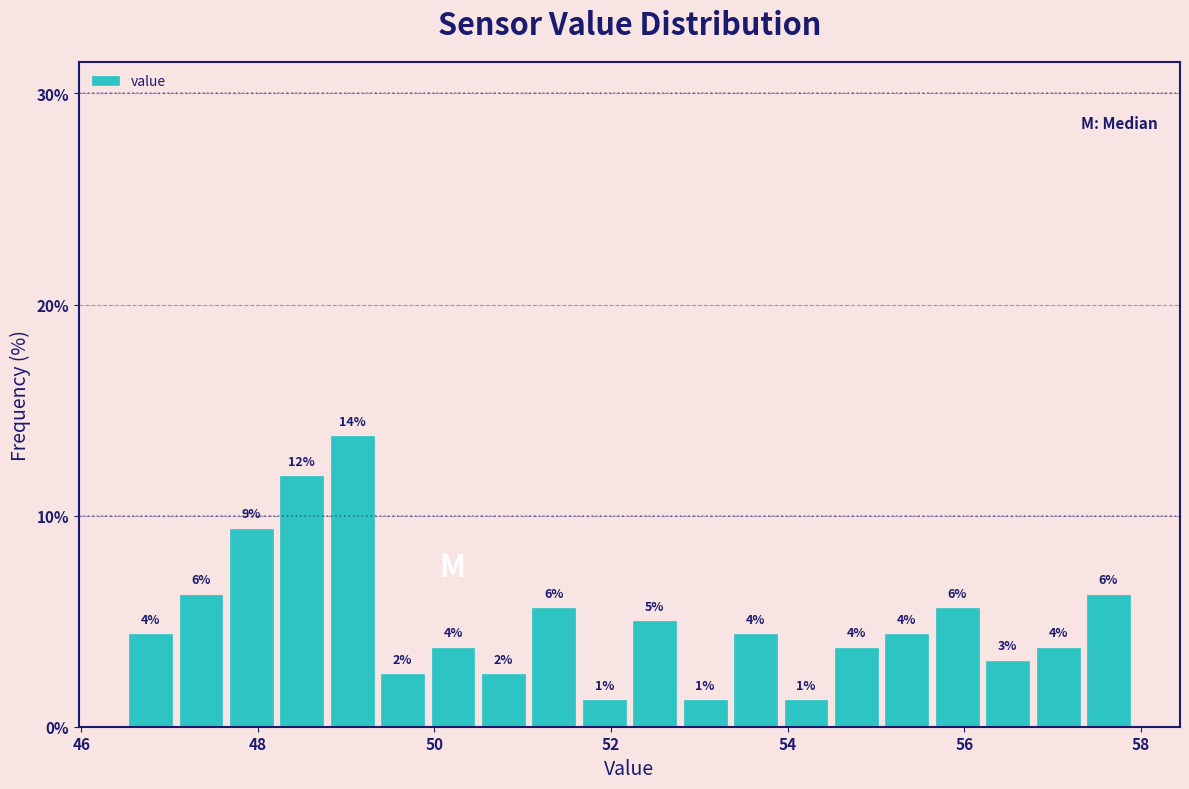

Read against the x-axis, roughly where is the centre of the tallest bar?

49.0